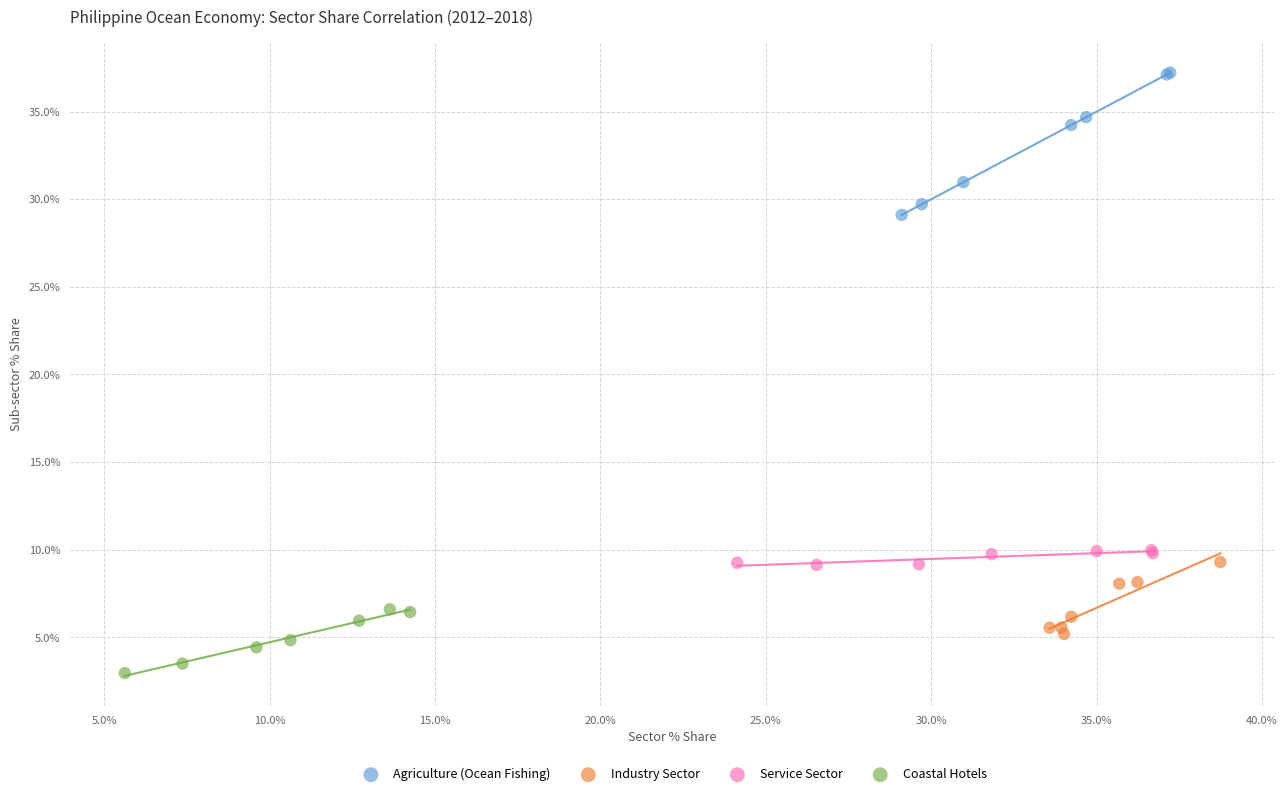

Which series contains the lowest Y value?

Coastal Hotels